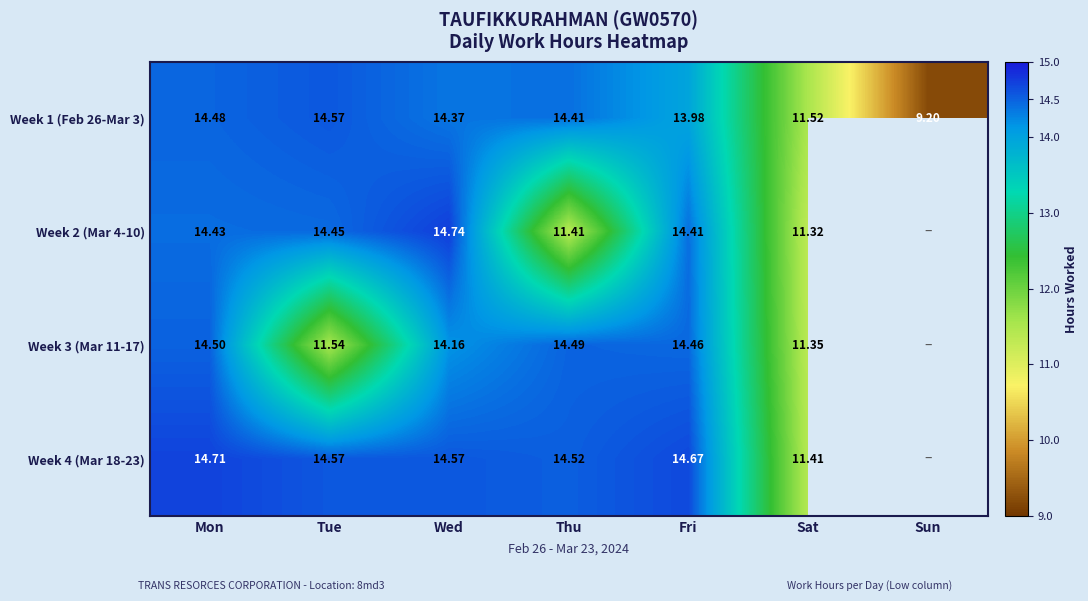

Where does the Week 1 (Feb 26-Mar 3) series first go above 14?

Mon